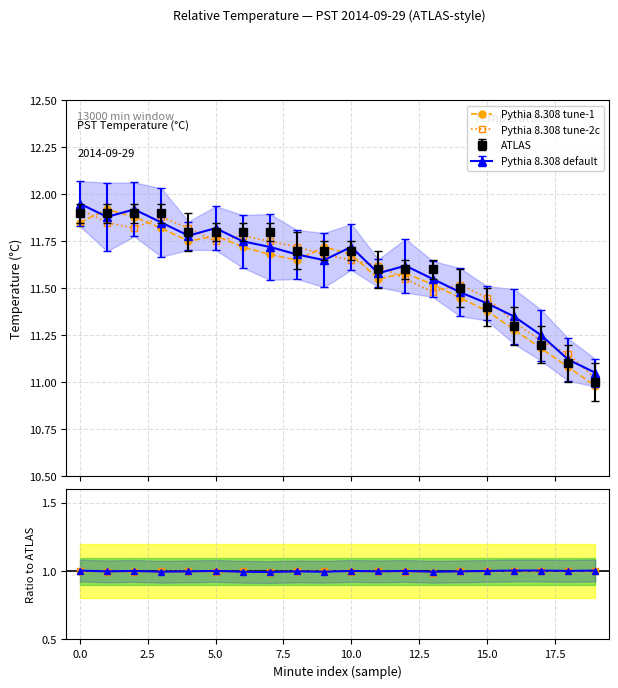

What is the value of the tune-2c / ATLAS point at the 17th from the left?

1.0